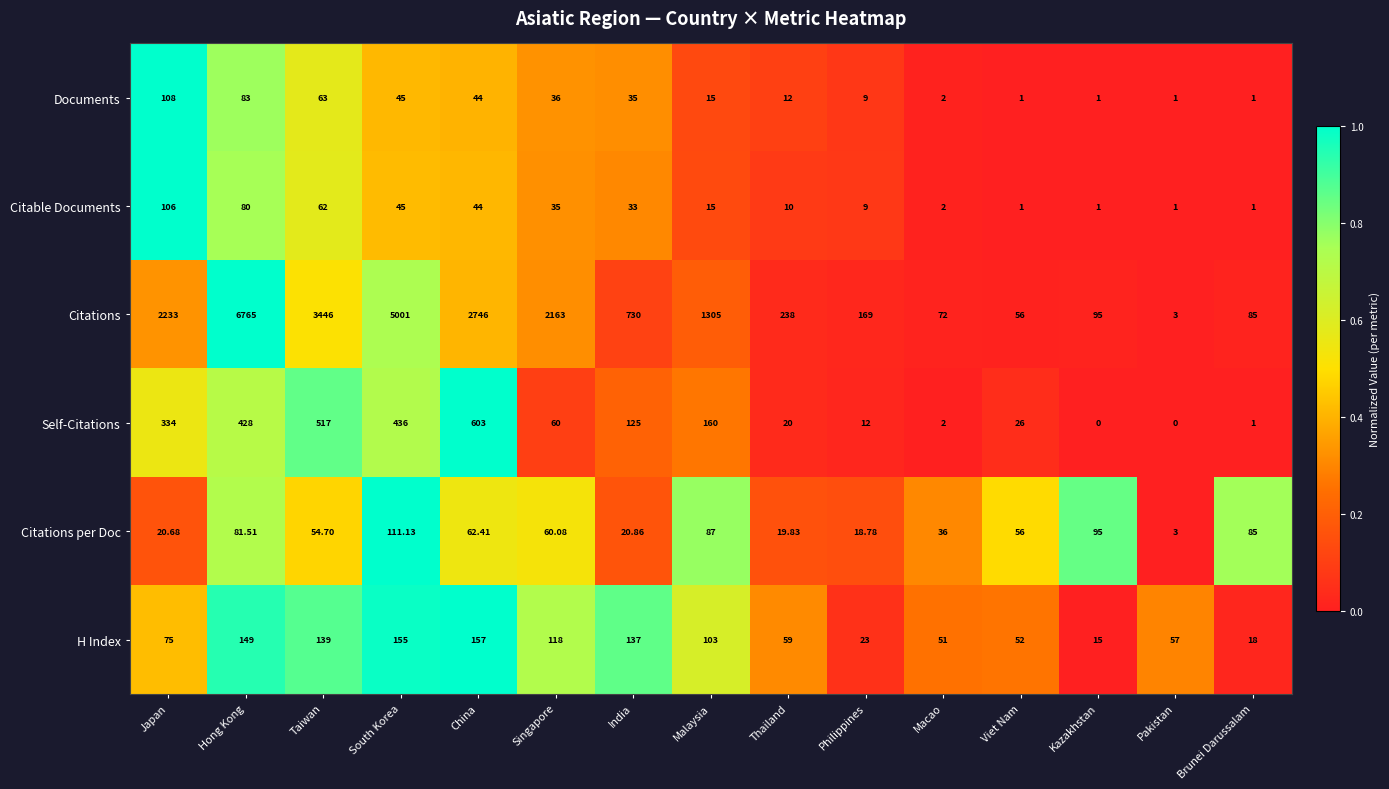

At which category is the sum across all series the highest?

Hong Kong